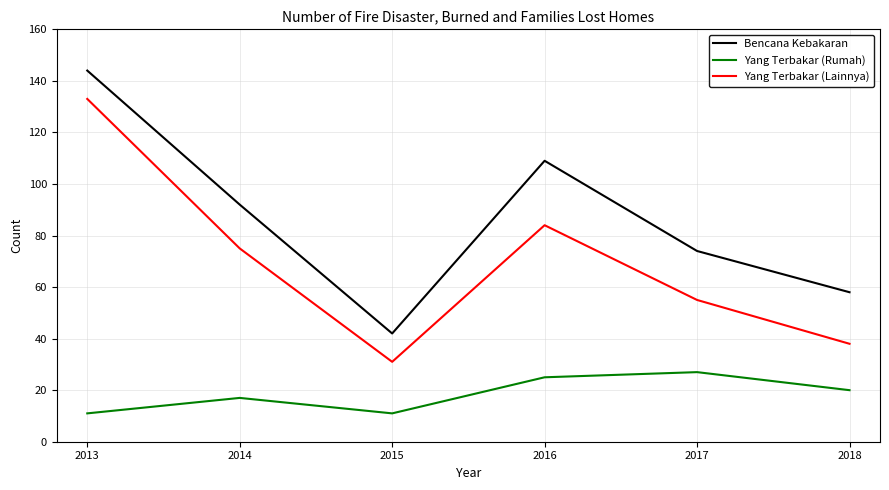

True or false: Yang Terbakar (Lainnya) and Bencana Kebakaran intersect in this chart.

False